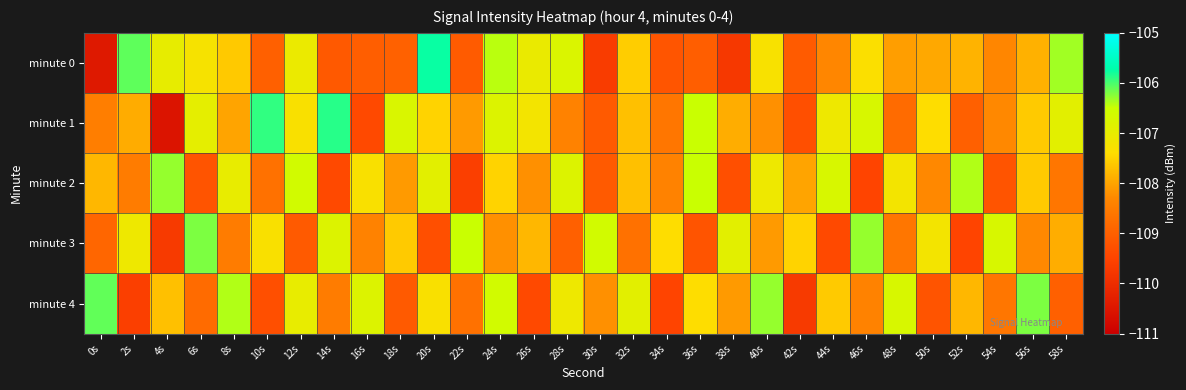

At which category is the sum across all series the highest?

24s